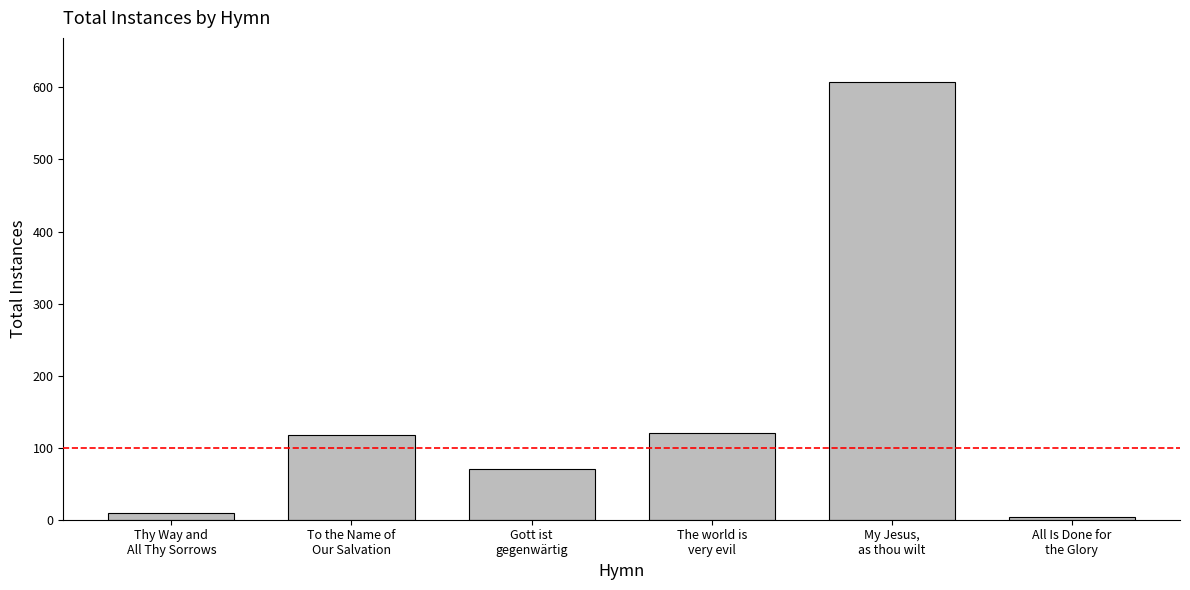

What is the difference between the second highest and minimum values?

116